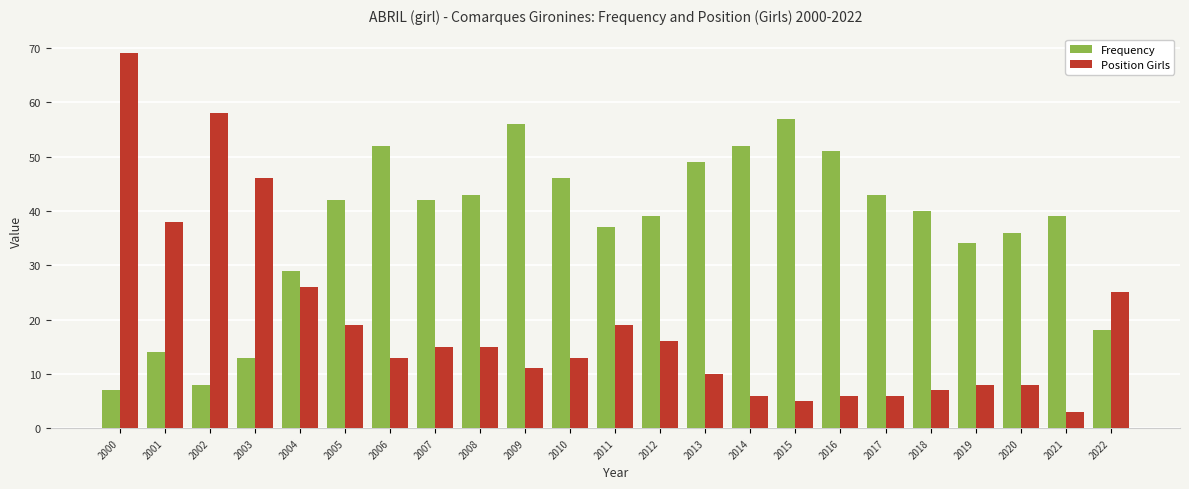

What is the maximum value for Position Girls?

69